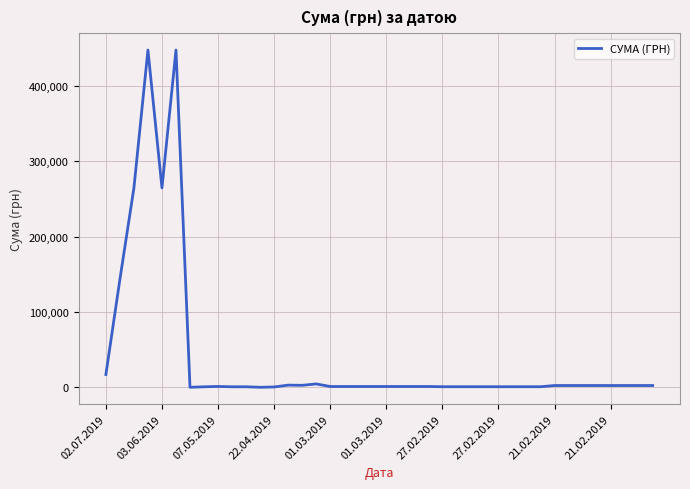

What is the difference between the second highest and second lowest values?

447551.1